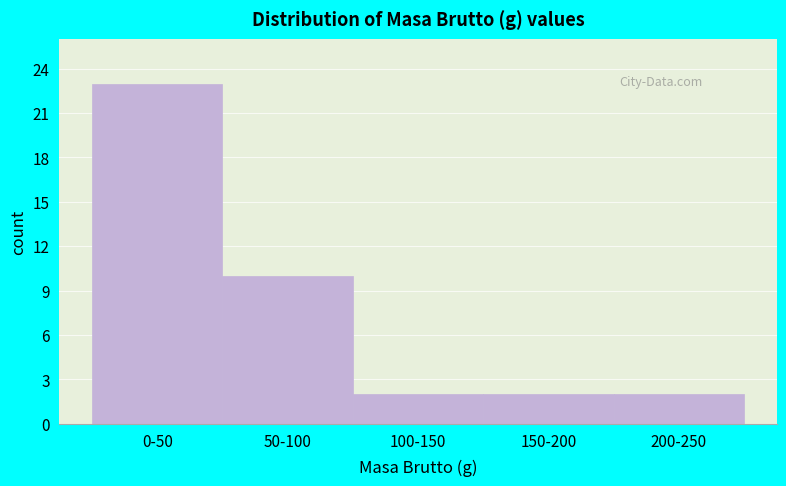

Reading right to left, transcribe all the data shown in this chart.

2	2	2	10	23